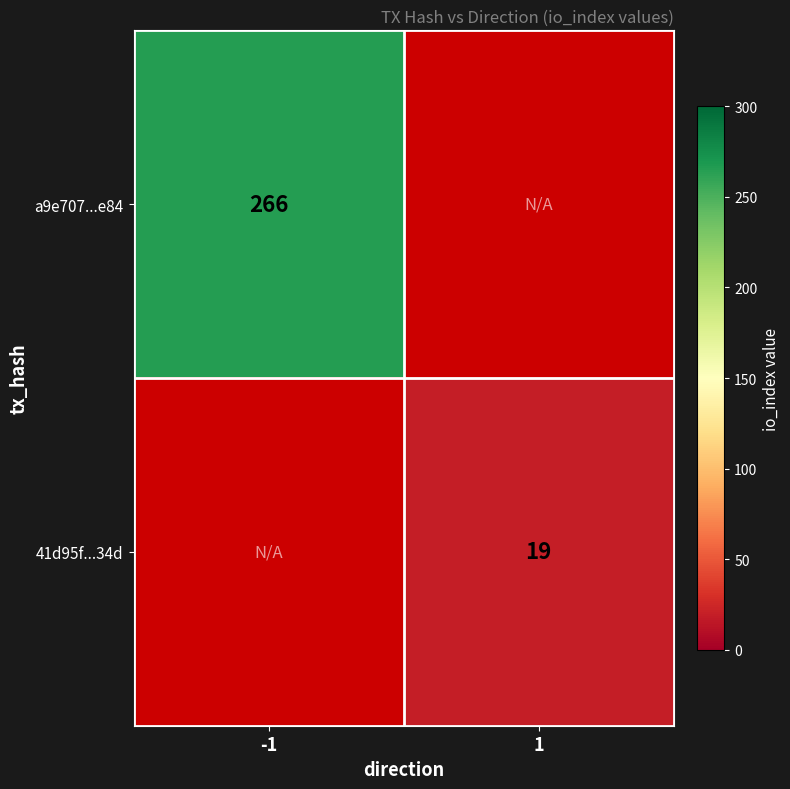

At which category does the chart reach its minimum across all series?

1